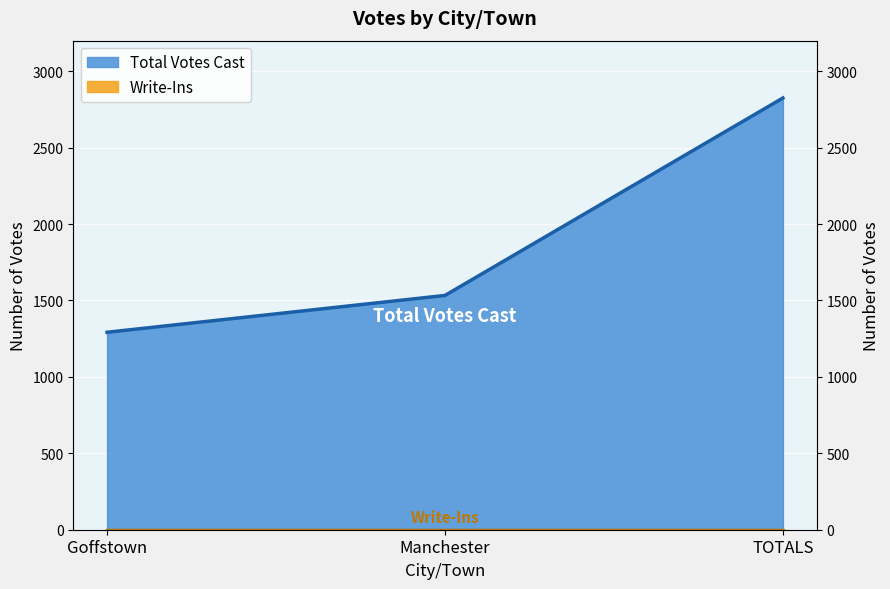

At which category does the chart reach its minimum across all series?

Goffstown